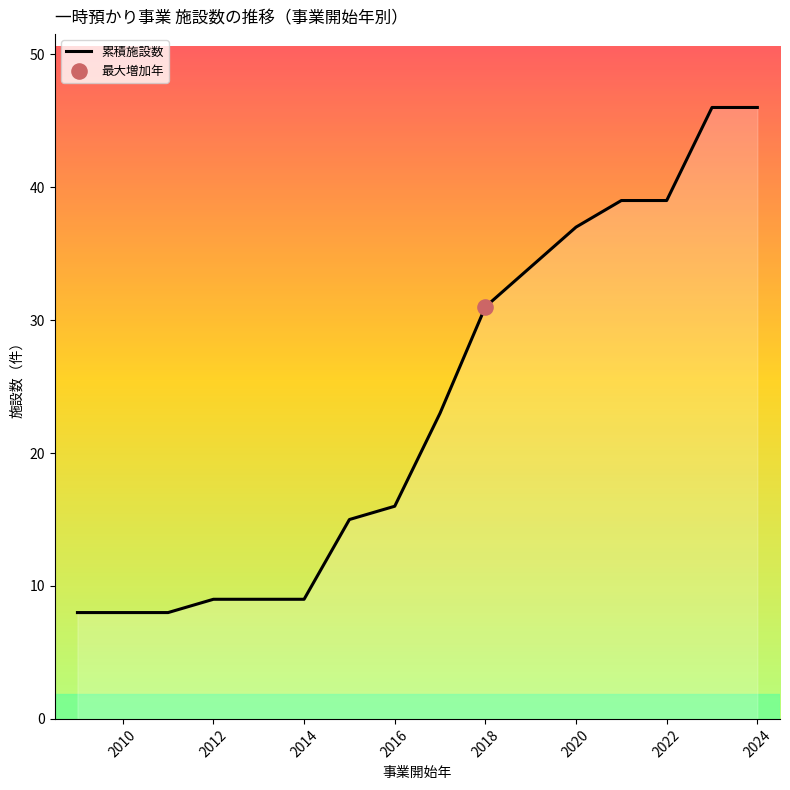

What is the difference between the maximum and minimum values?

38